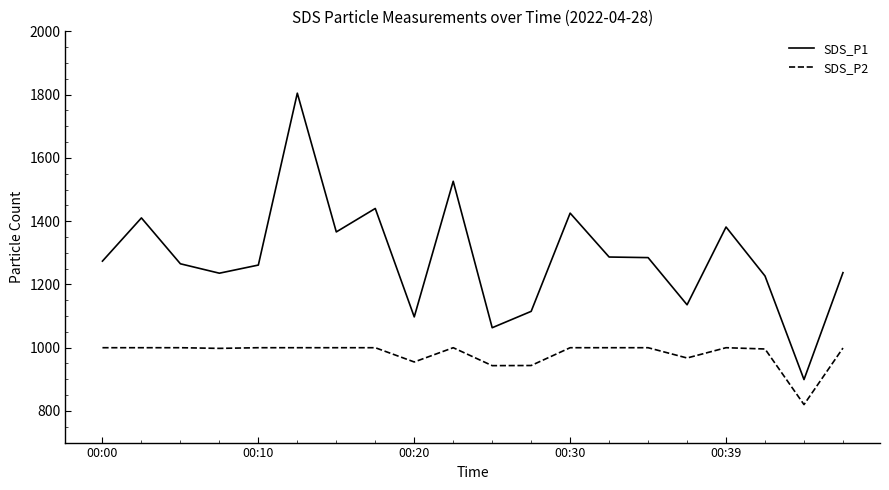

True or false: SDS_P1 and SDS_P2 cross at least once.

False